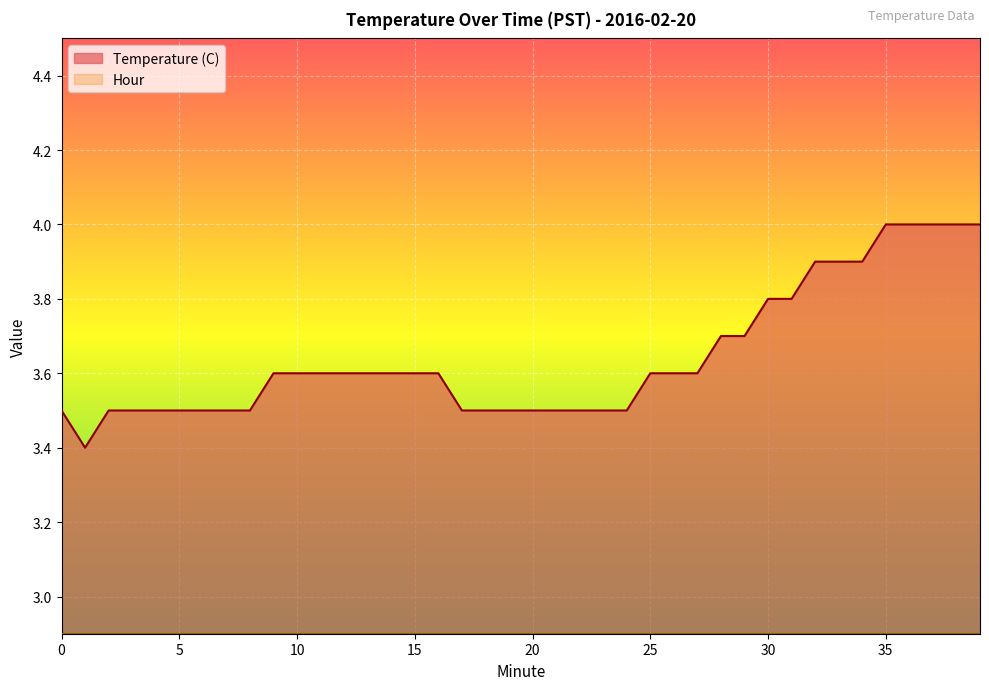

Rank the categories by value from lowest to highest.

1, 0, 2, 3, 4, 5, 6, 7, 8, 17, 18, 19, 20, 21, 22, 23, 24, 9, 10, 11, 12, 13, 14, 15, 16, 25, 26, 27, 28, 29, 30, 31, 32, 33, 34, 35, 36, 37, 38, 39